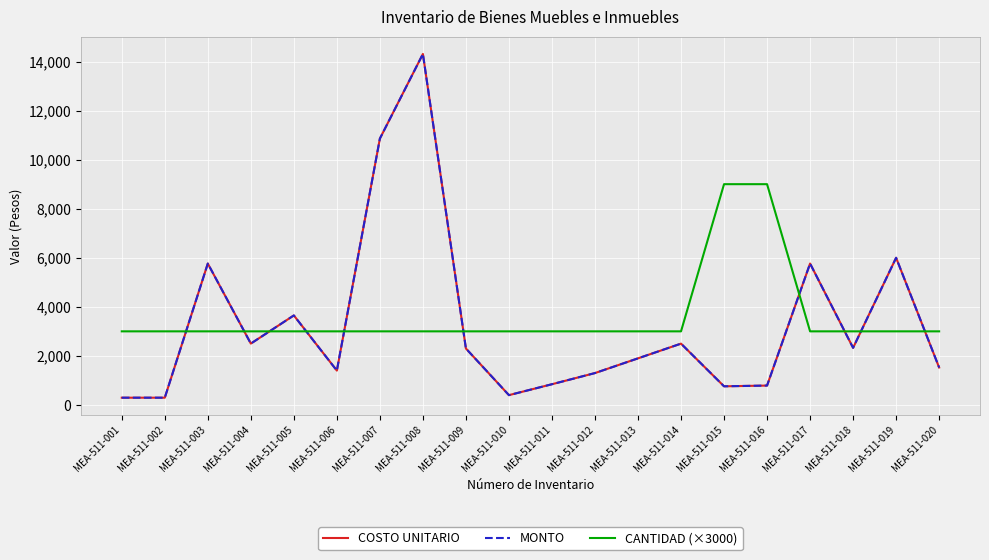

Which series ends up on top after the final intersection of CANTIDAD (×3000) and COSTO UNITARIO?

CANTIDAD (×3000)